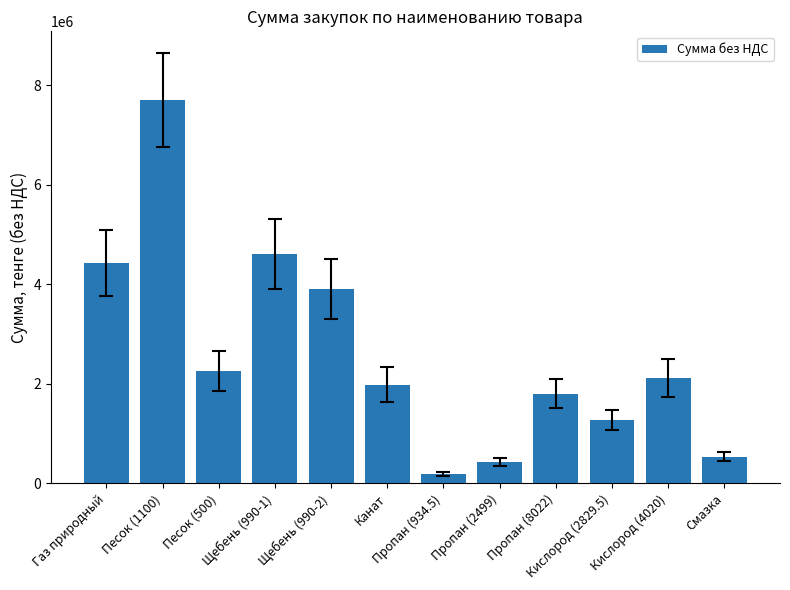

Reading left to right, transcribe all the data shown in this chart.

4422781.3	7700000.0	2250000.0	4608450.0	3908520.0	1980000.0	186900.0	437325.0	1804950.0	1273275.0	2110500.0	535000.0